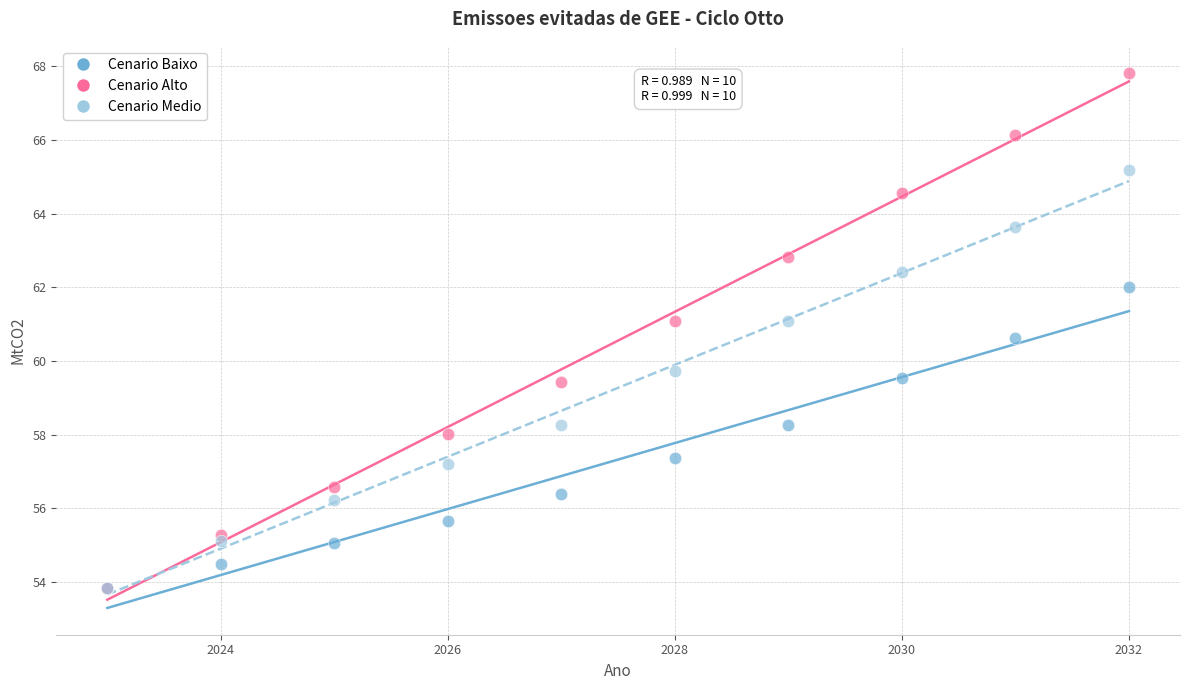

Across all series, what Y value is closest to 60?

59.7